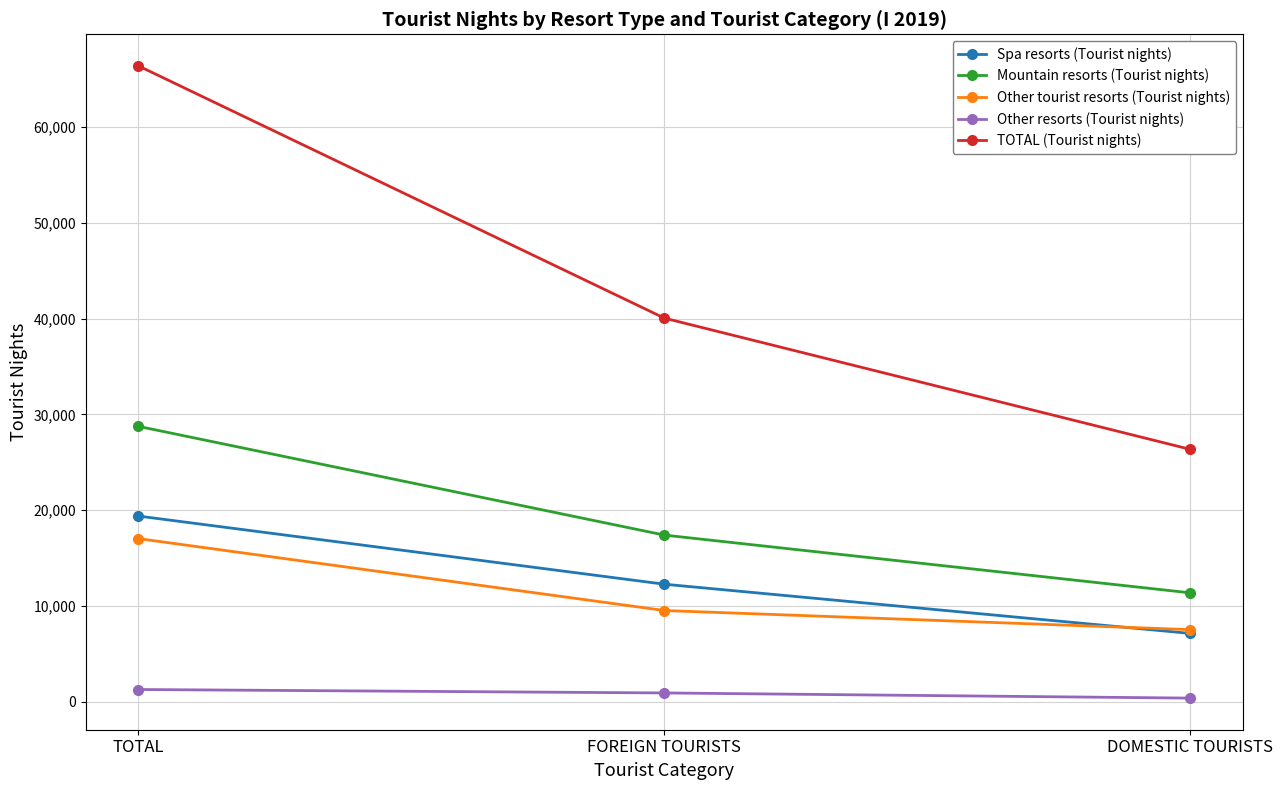

What is the total value across all series at TOTAL?

132788